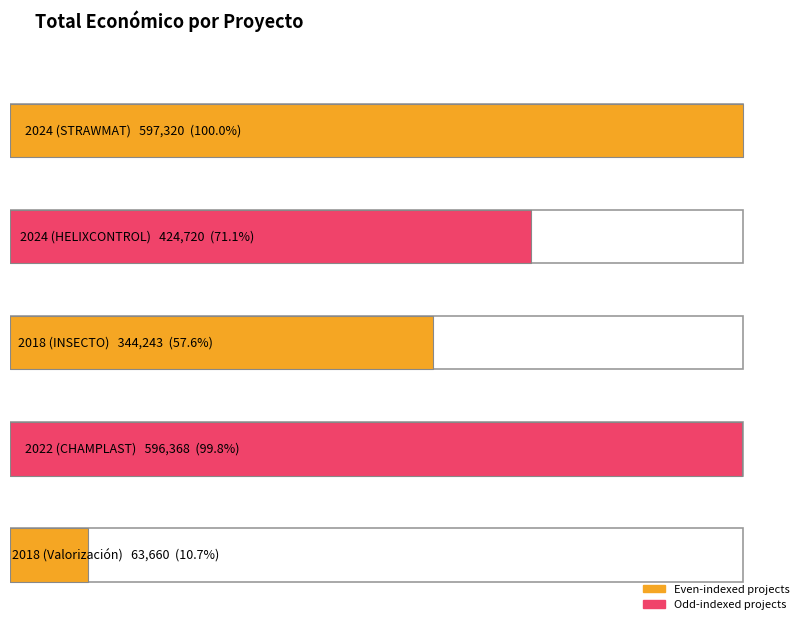

What value does the data have at 2024 (STRAWMAT)?

597320